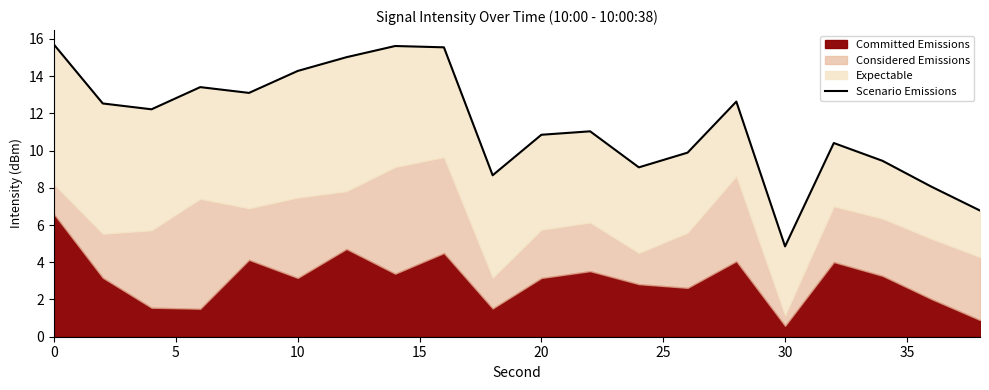

How many lines are shown in the chart?

1